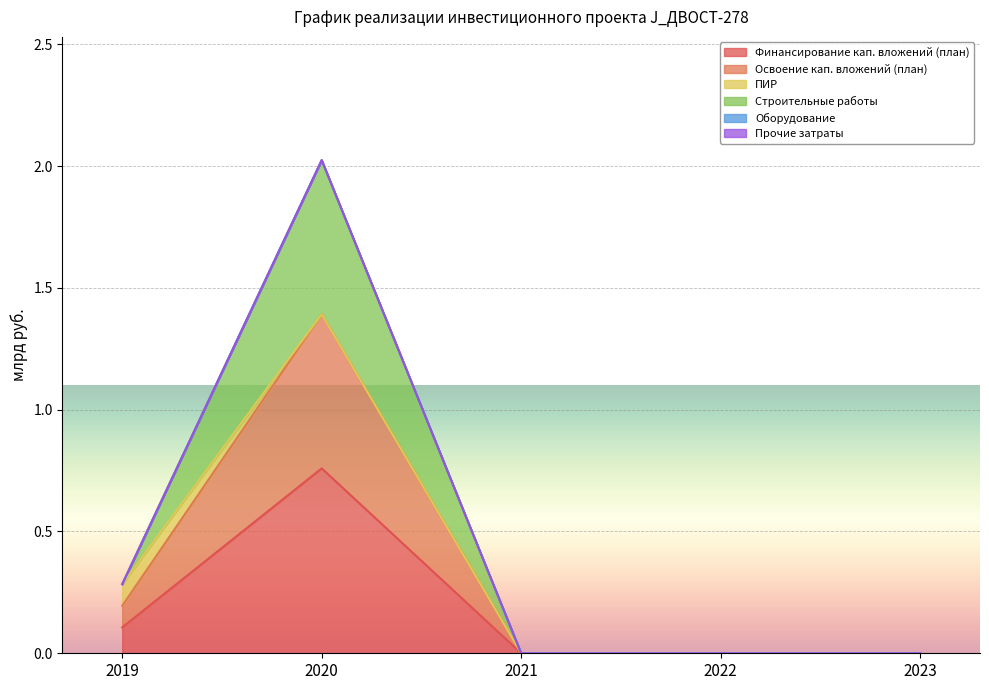

What is the difference between the second highest and minimum values in the Строительные работы series?

0.3